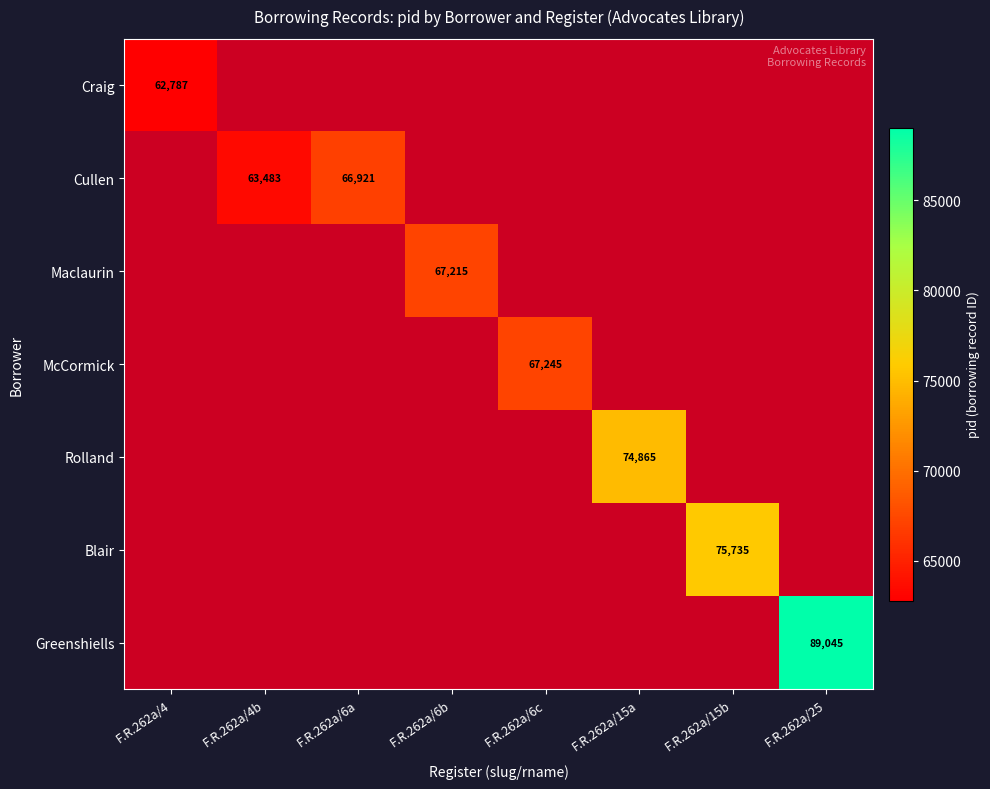

At how many categories does at least one series exceed 80033?

1